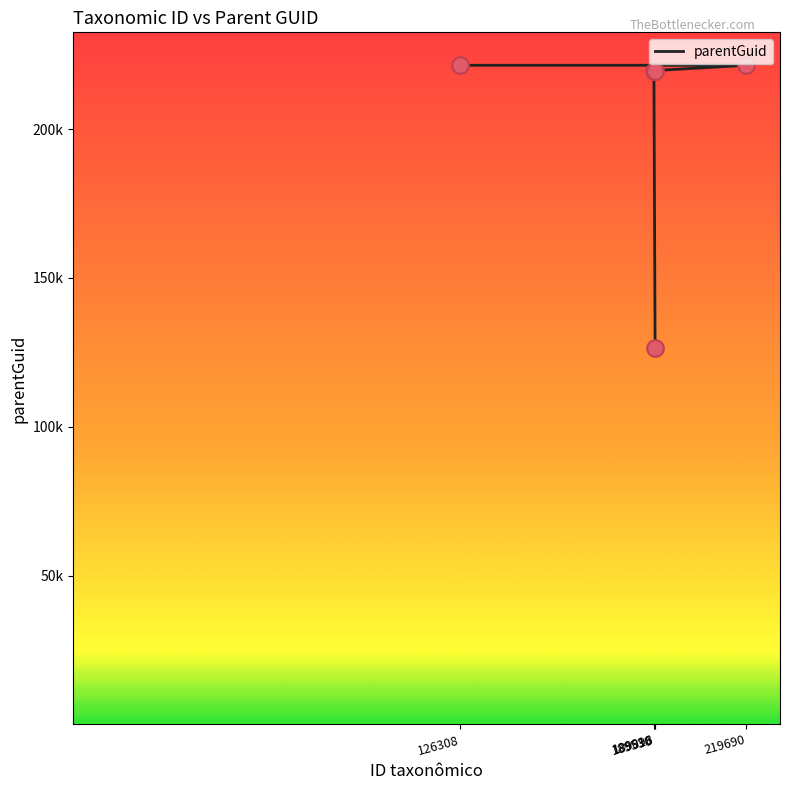

Approximately how many times larger is the value at 189530 compared to 189916?

1.7